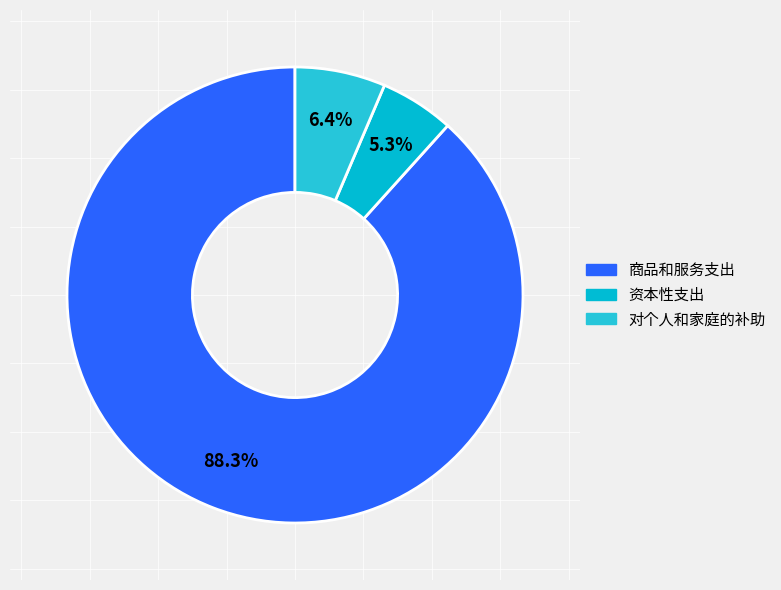

Approximately how many times larger is the value at 资本性支出 compared to 对个人和家庭的补助?

0.8